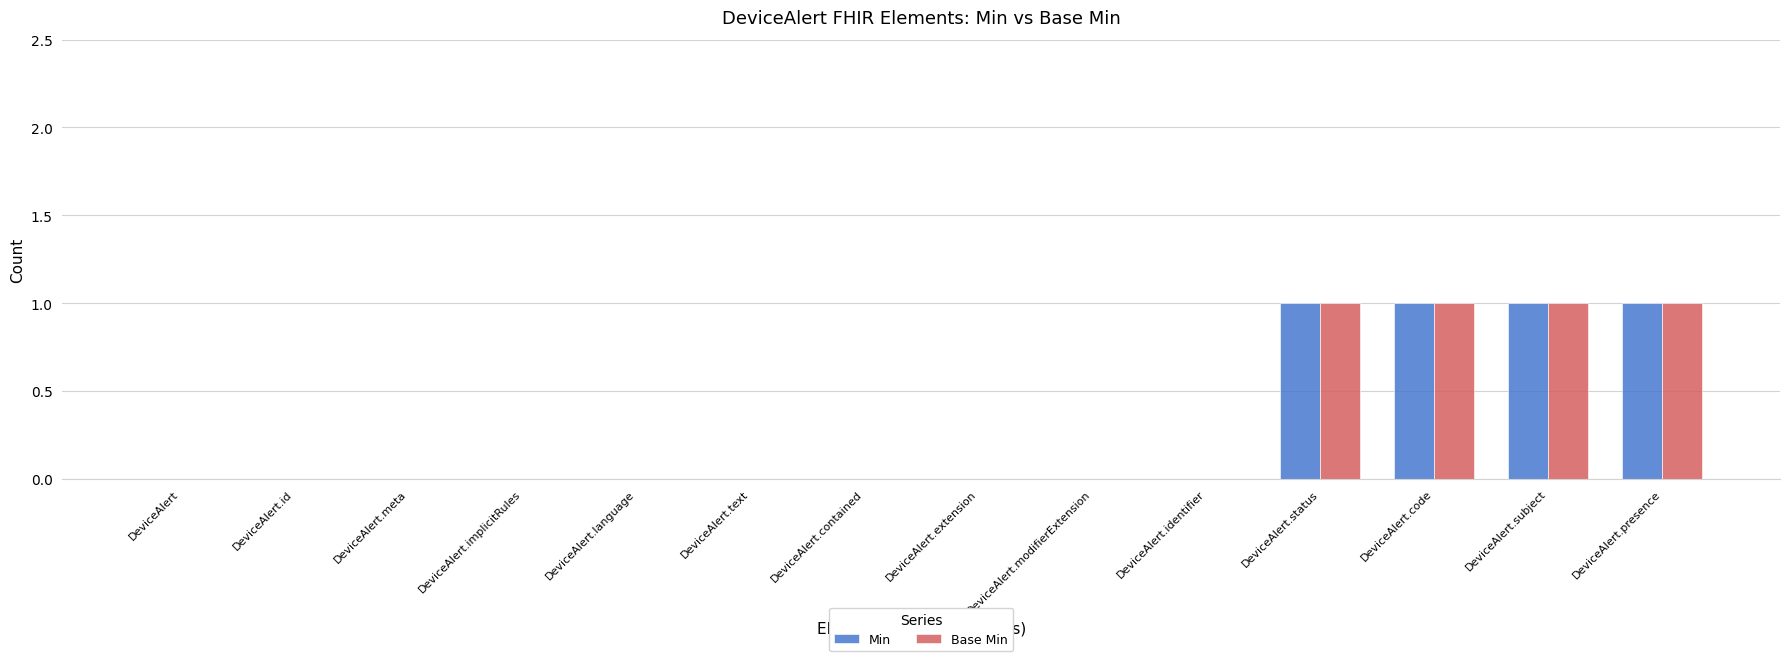

The Base Min series shows 0 at DeviceAlert.extension. True or false?

True